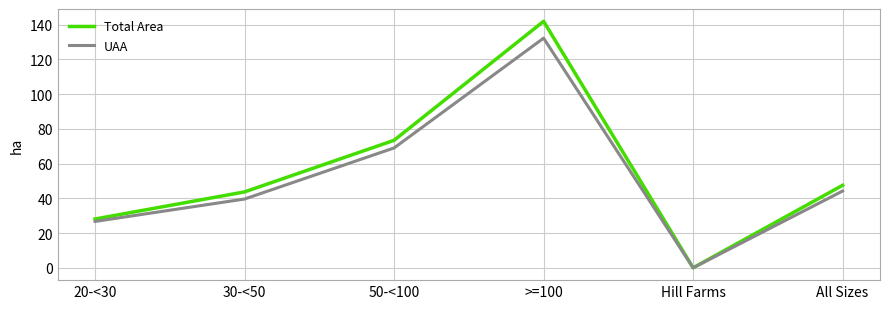

The UAA series shows 65.9 at 30-<50. True or false?

False